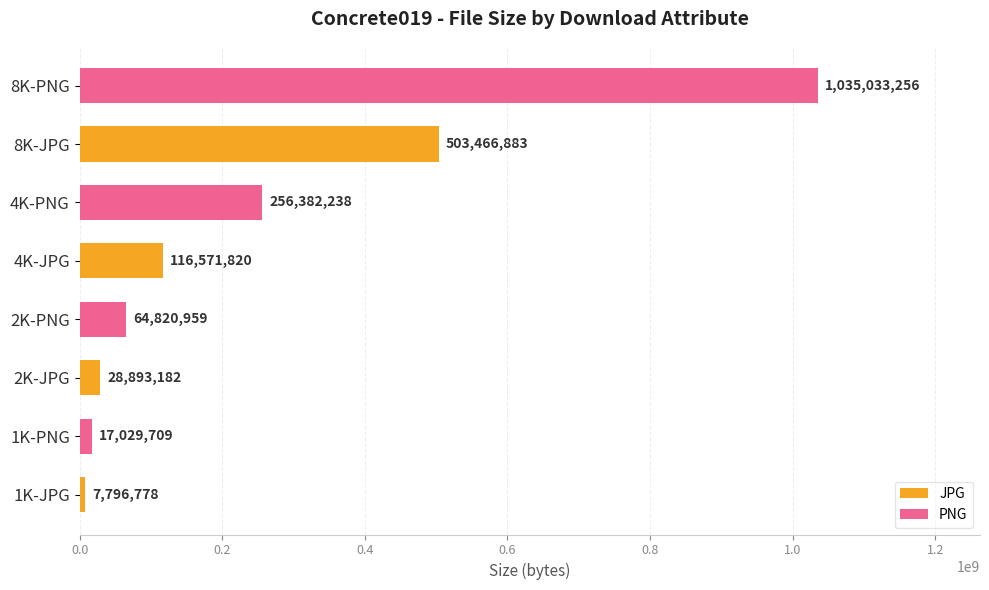

Count the number of categories in the chart.

8